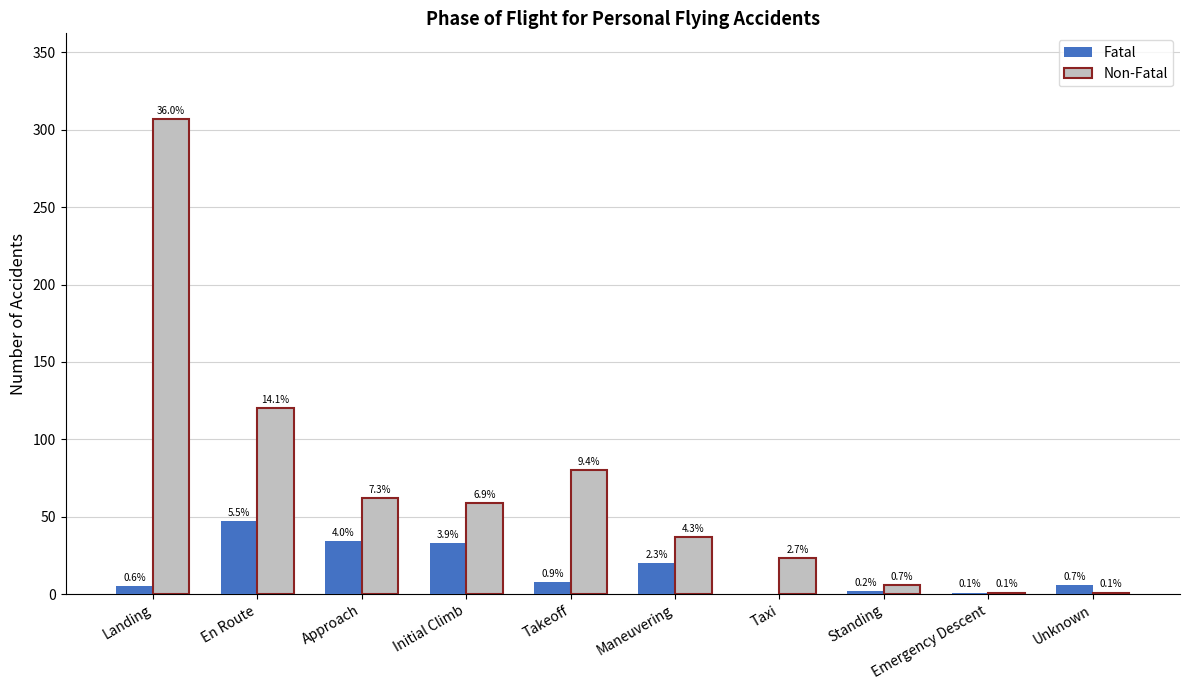

Where does the Non-Fatal series first go above 59?

Landing